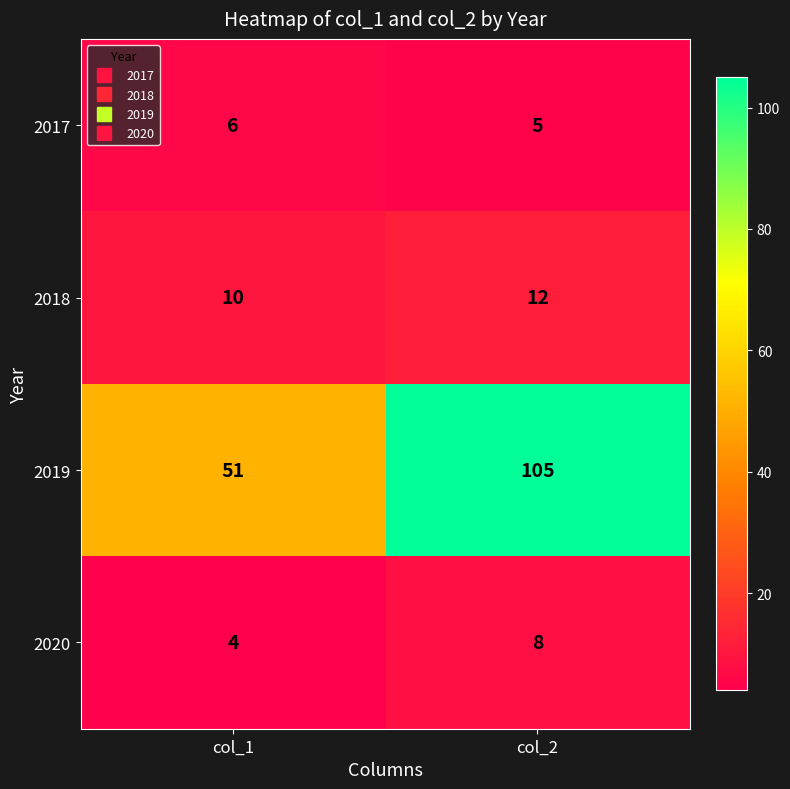

Reading right to left, extract all data points from this chart.

2017: col_2=5	col_1=6
2018: col_2=12	col_1=10
2019: col_2=105	col_1=51
2020: col_2=8	col_1=4